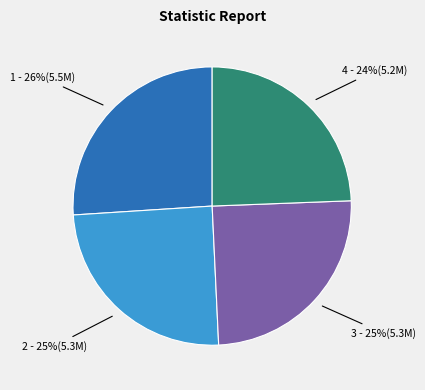

Is there any slice that represents more than half of the pie?

No